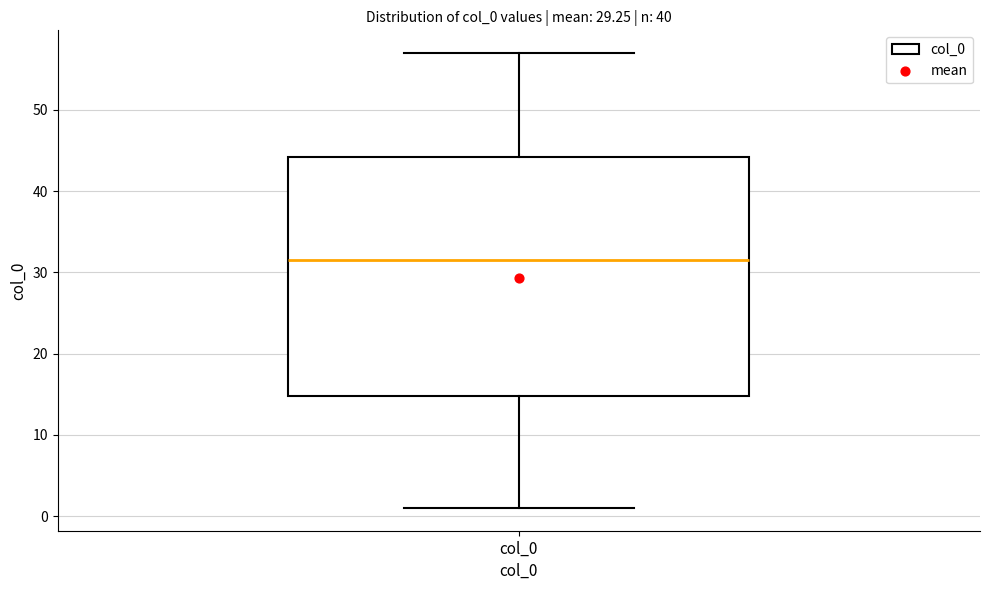

Read this box plot against the y-axis: the position of the median line, the range covered by the box, and the ends of both whiskers. The values are not printed on the chart, so give them approximately, as read against the axis.

median 32, box 15 to 44, whiskers 1 to 57